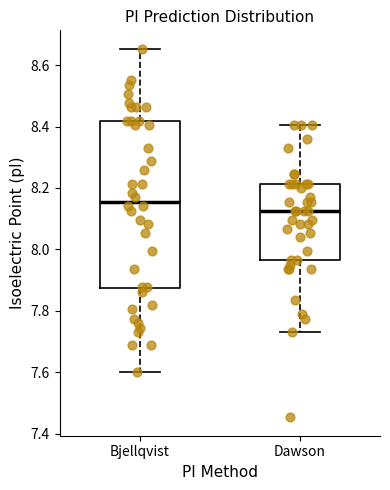

Where does the upper whisker of the box for Dawson end on the y-axis? The values are not printed on the chart, so give them approximately, as read against the axis.

8.40